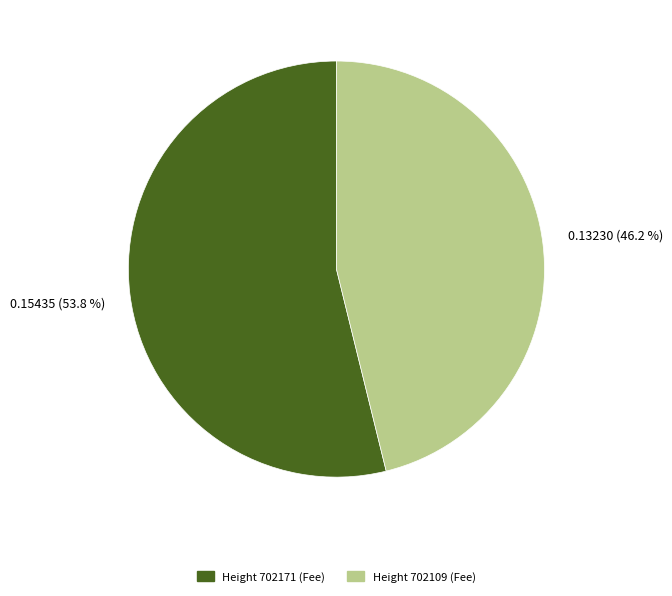

Count the number of slices in the pie.

2